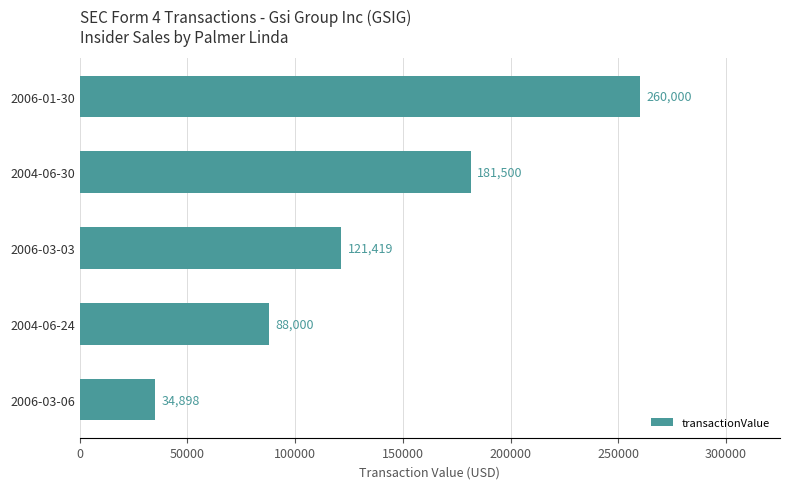

Does the chart contain any negative values?

No